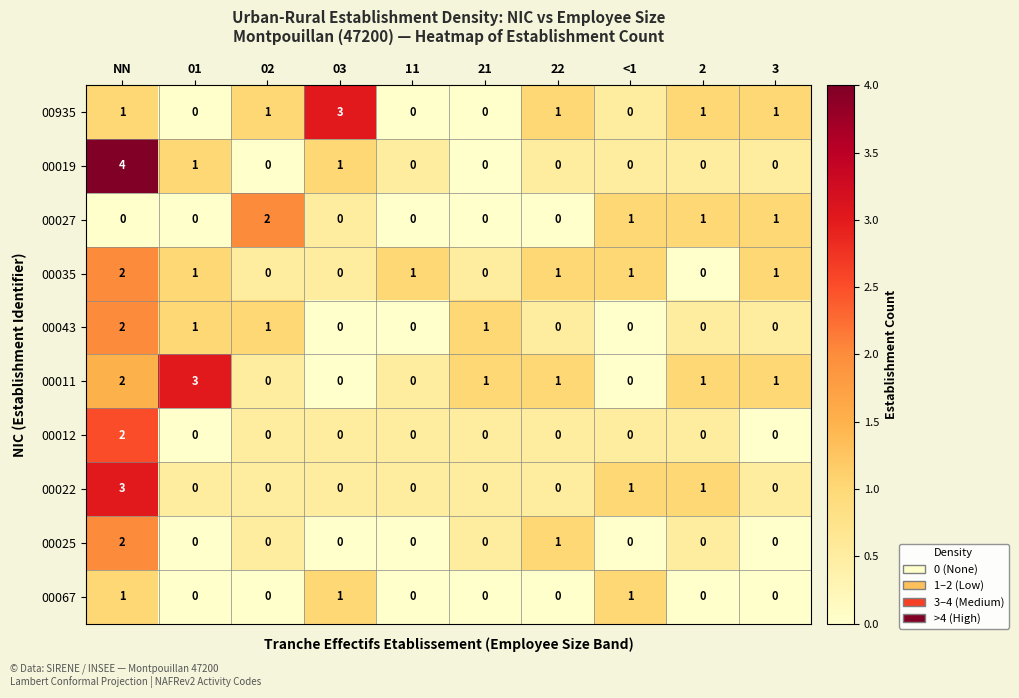

Between 01 and 3, which series saw the biggest shift?

00011